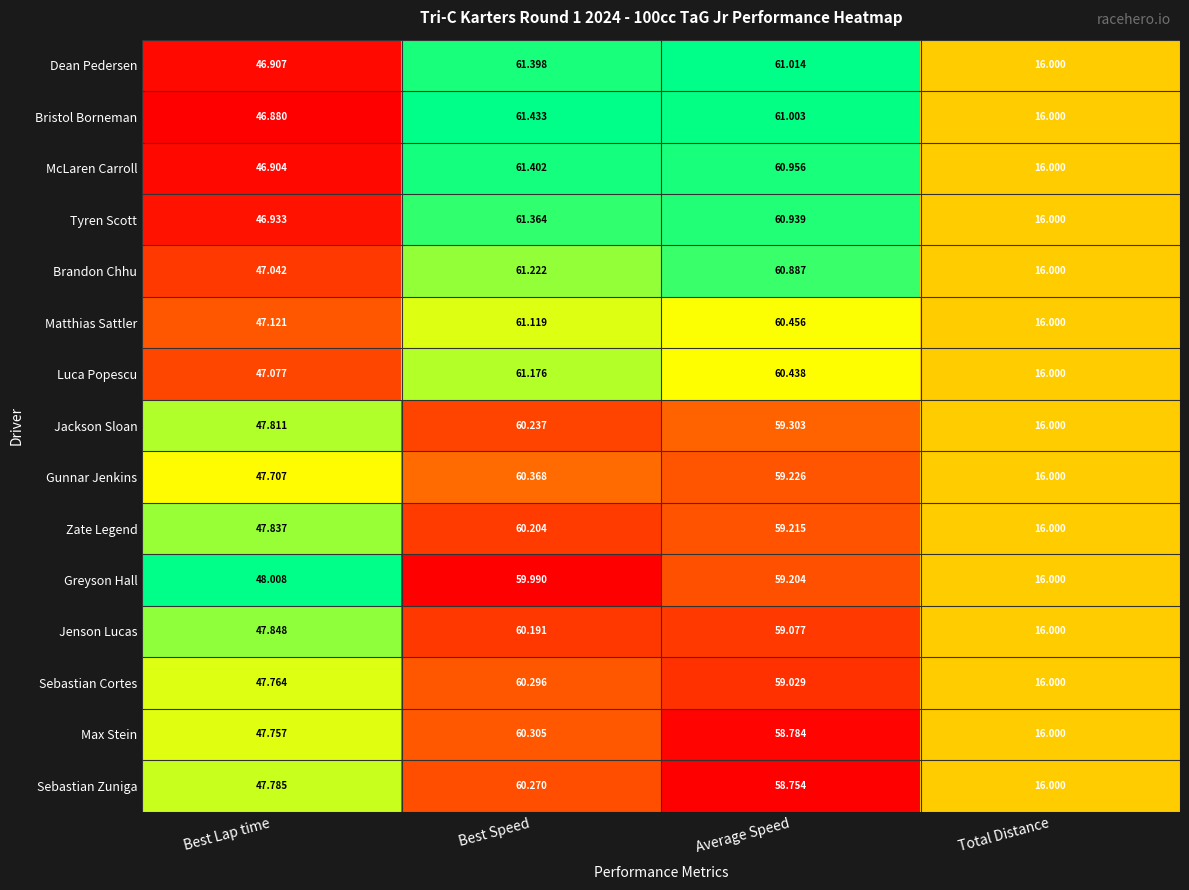

At which label is Brandon Chhu closest to 38?

Best Lap time